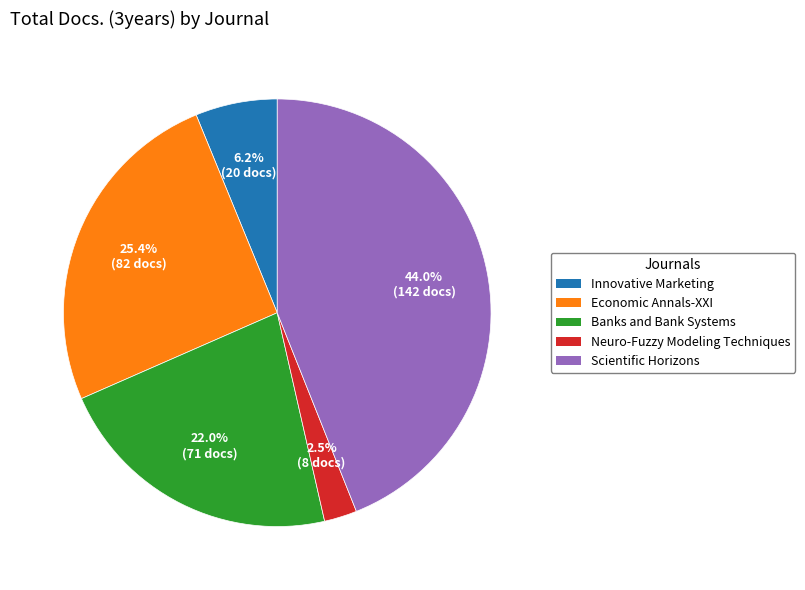

What is the ratio of the value at Scientific Horizons to the value at Banks and Bank Systems?

2.0